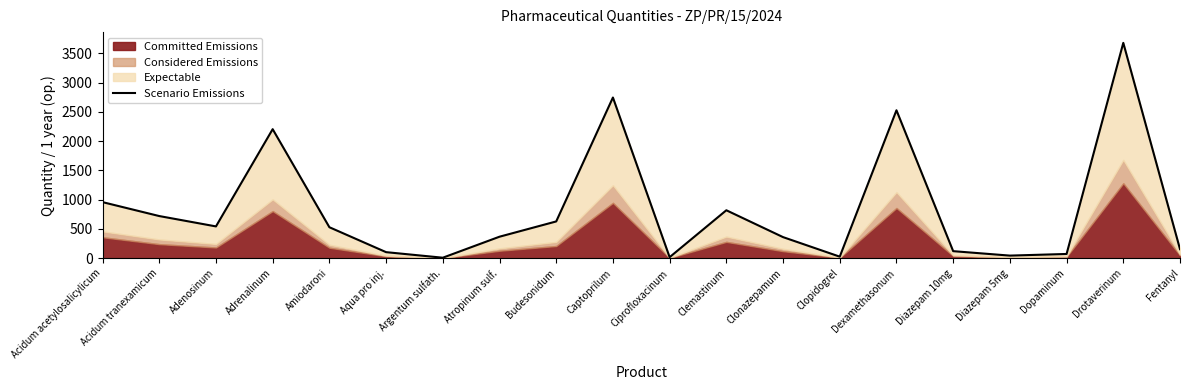

What is the difference between the maximum and minimum values?

3672